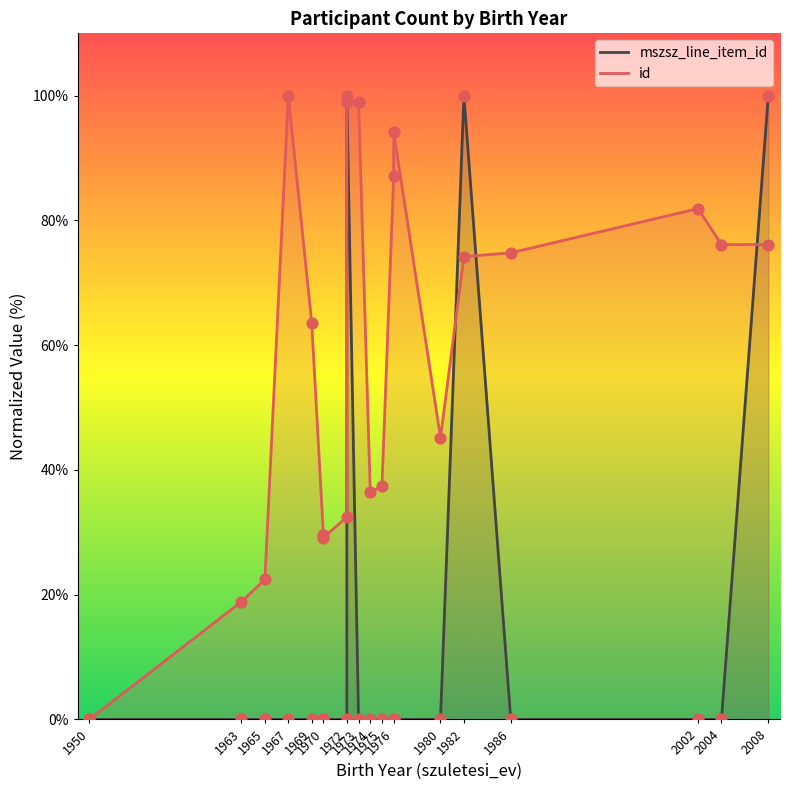

Is the value of id at 1950 greater than the value of mszsz_line_item_id at 1986?

No